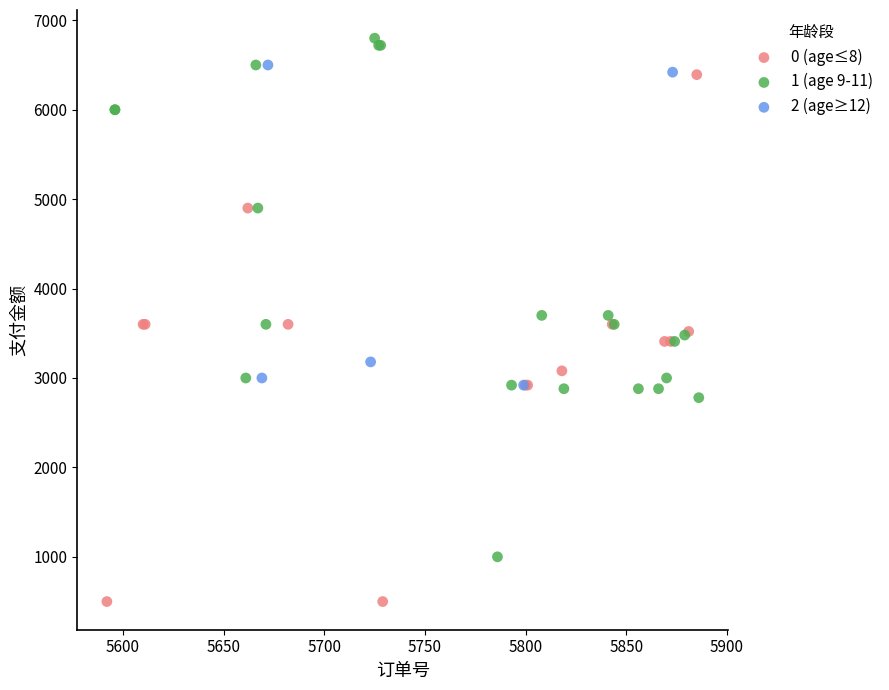

Which series contains the highest Y value?

1 (age 9-11)